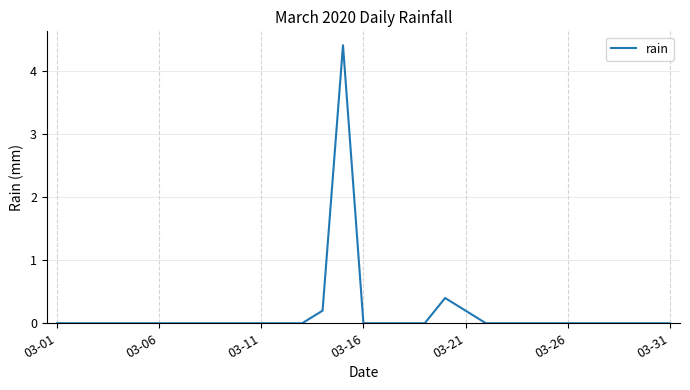

What is the greatest value displayed?

4.4